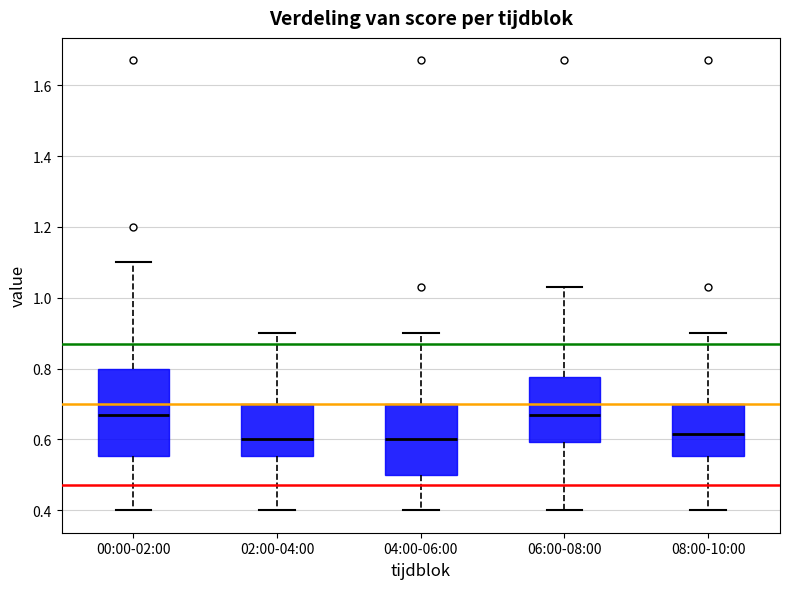

Comparing the boxes themselves (not the whiskers), which one is the tallest?

00:00-02:00